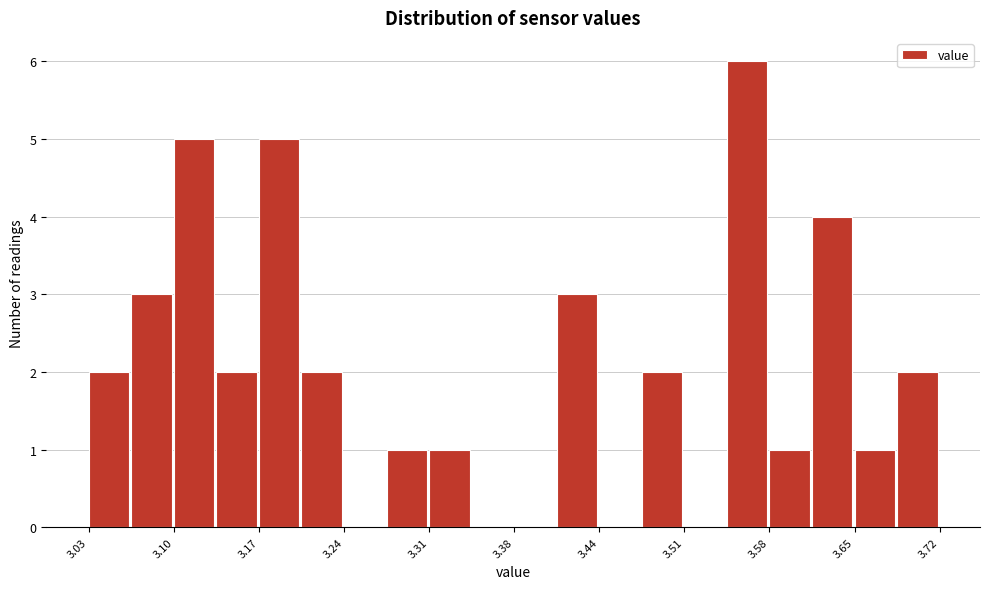

Read against the x-axis, roughly where is the centre of the tallest bar?

3.56